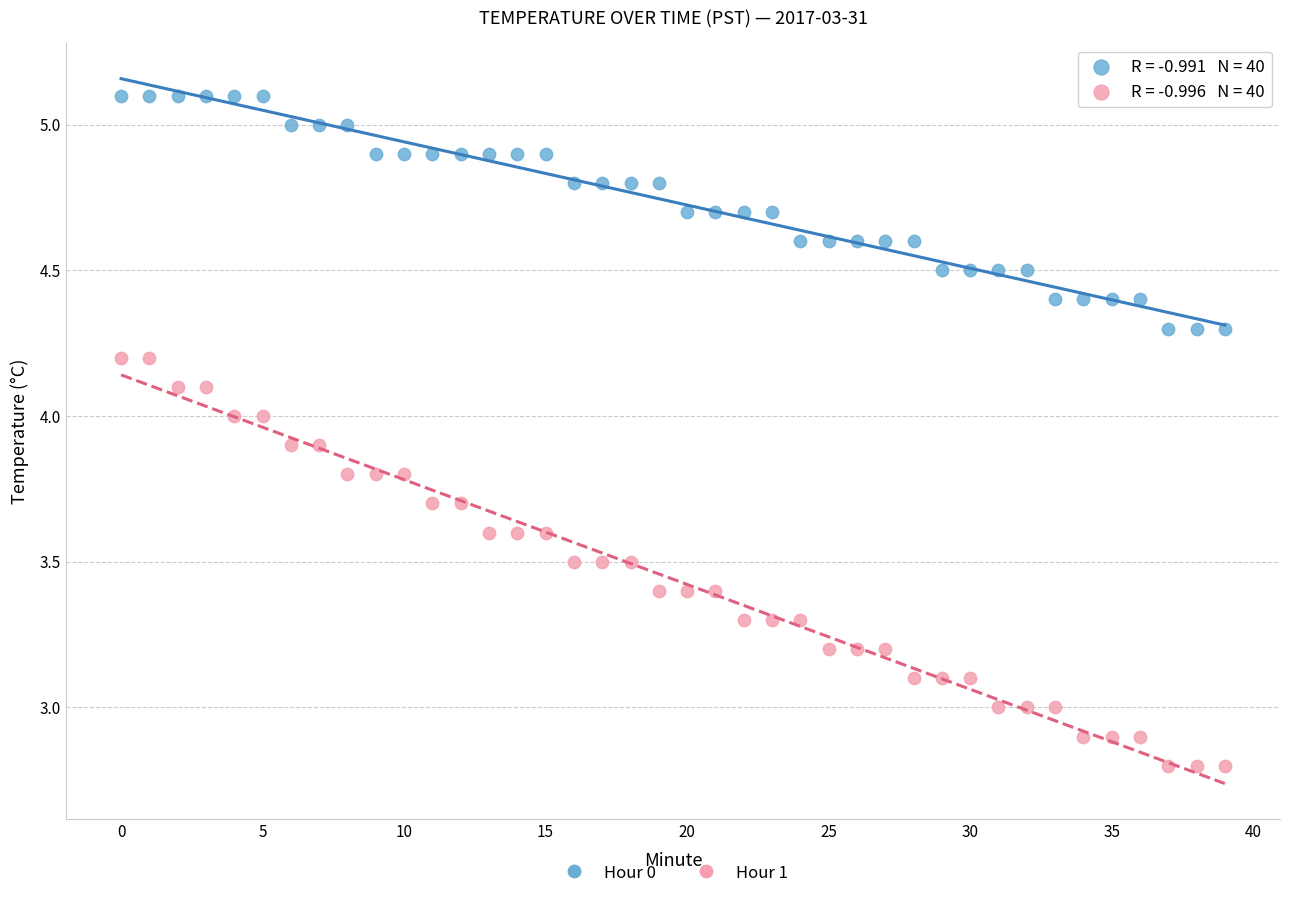

Which series has the widest spread of Y values?

Hour 1